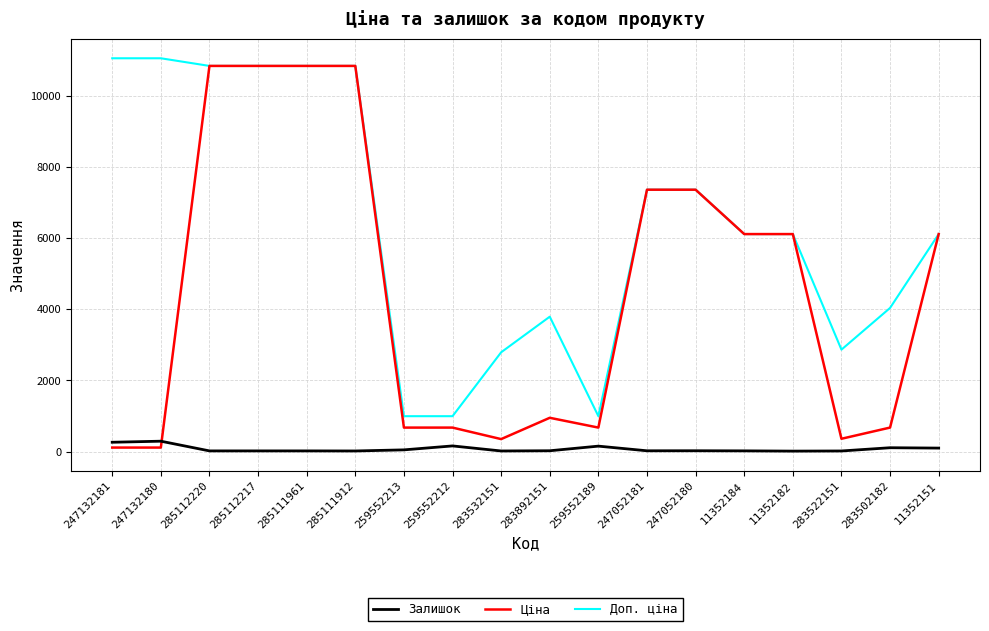

Which series has the largest total across all categories?

Доп. ціна